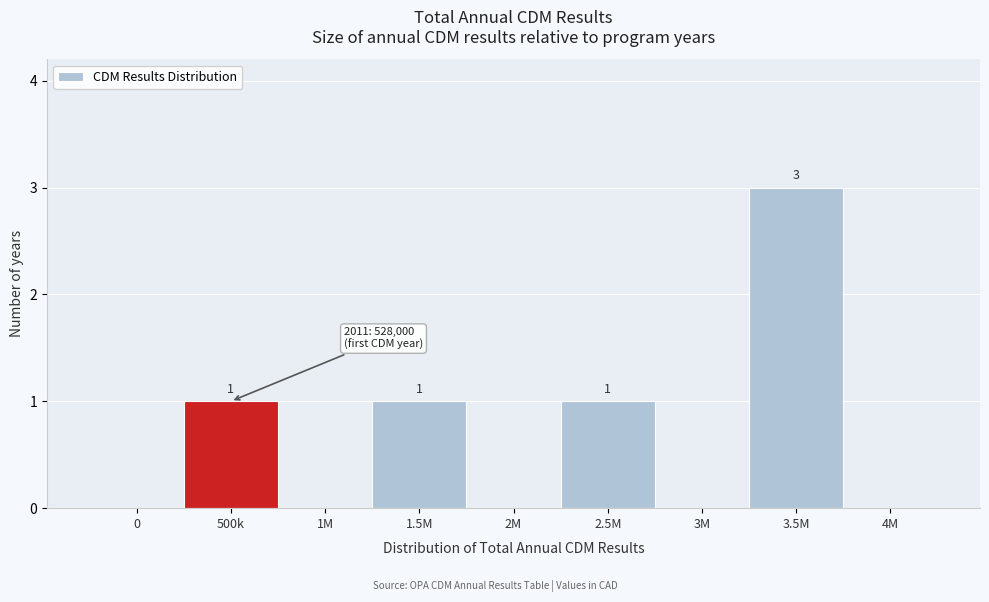

Reading left to right, transcribe all the data shown in this chart.

0=0	500k=1	1M=0	1.5M=1	2M=0	2.5M=1	3M=0	3.5M=3	4M=0